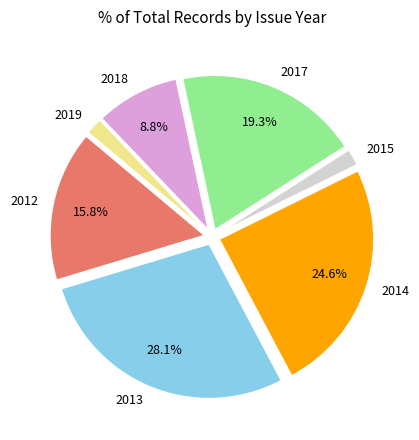

Is there a majority slice in this chart?

No